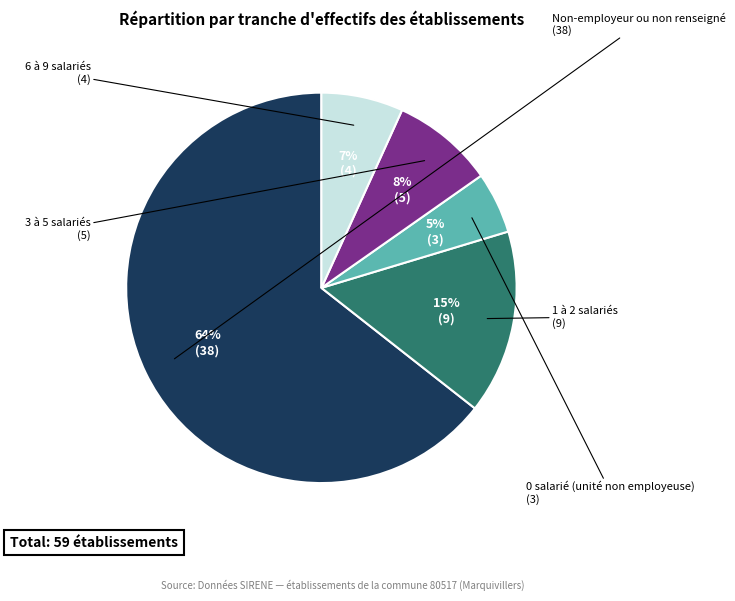

To the nearest percent, what is the average slice percentage?

20%